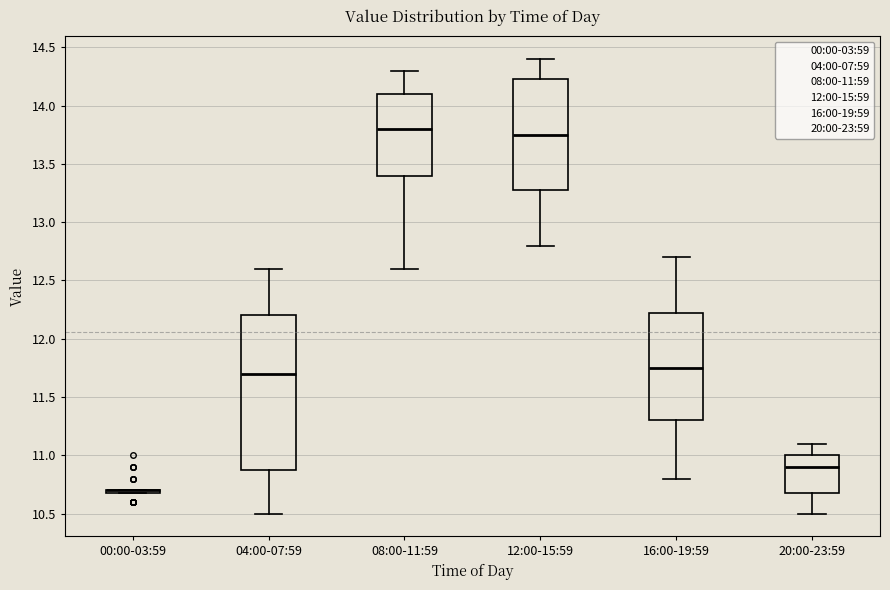

Reading left to right, read every box against the y-axis: the position of its median line, the range the box covers, and the ends of its whiskers. The values are not printed on the chart, so give them approximately, as read against the axis.

00:00-03:59: box collapsed to a line at 10.70, whiskers 10.70 to 10.70
04:00-07:59: median 11.70, box 10.90 to 12.20, whiskers 10.50 to 12.60
08:00-11:59: median 13.80, box 13.40 to 14.10, whiskers 12.60 to 14.30
12:00-15:59: median 13.75, box 13.30 to 14.25, whiskers 12.80 to 14.40
16:00-19:59: median 11.75, box 11.30 to 12.25, whiskers 10.80 to 12.70
20:00-23:59: median 10.90, box 10.70 to 11.00, whiskers 10.50 to 11.10